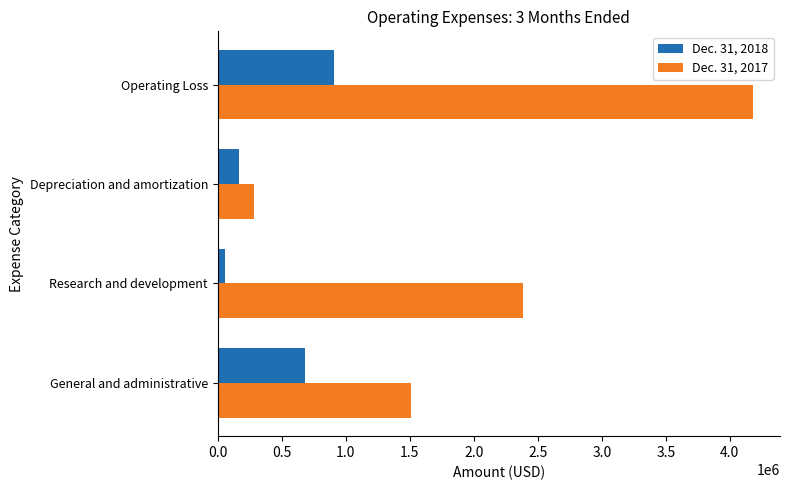

The value of Dec. 31, 2017 at Operating Loss is 4182749. True or false?

True